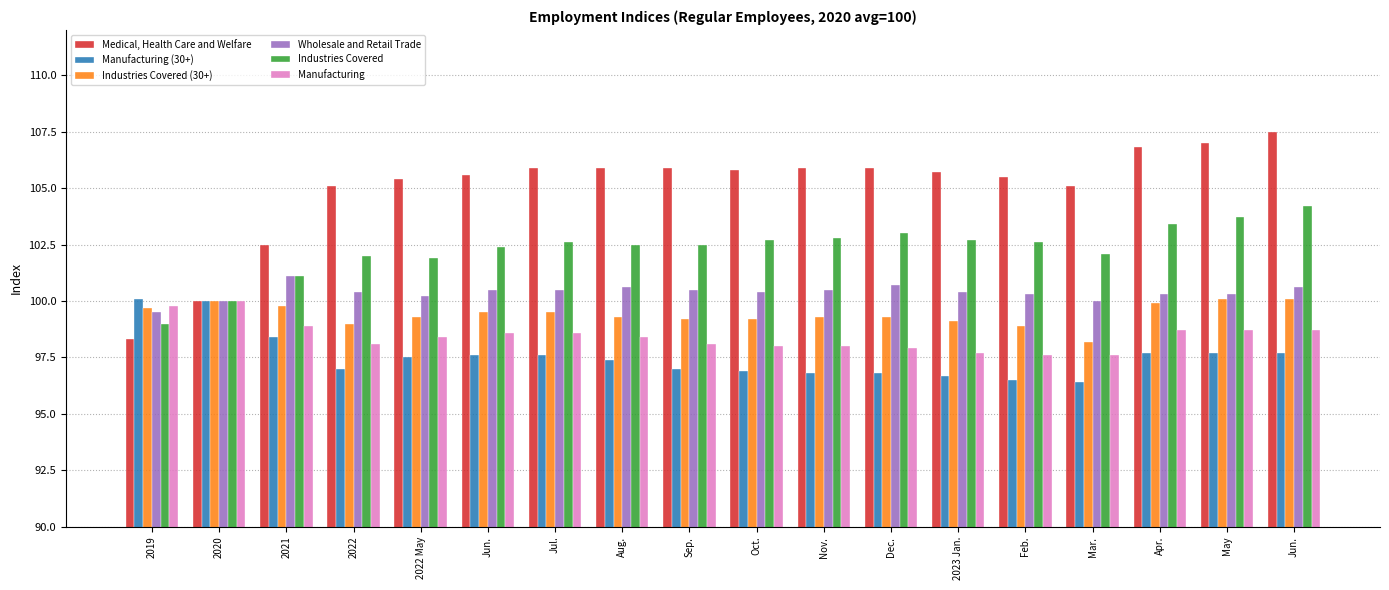

Where does the Wholesale and Retail Trade series first go above 100?

2021